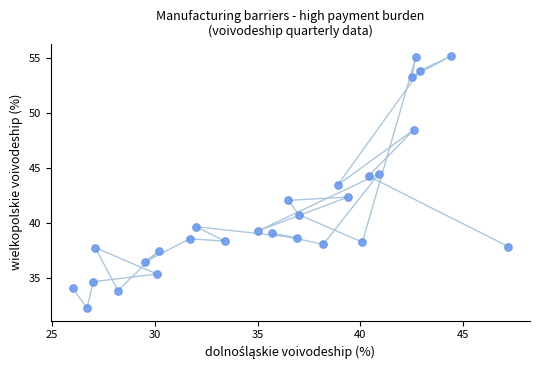

What is the range of X values (max minus min)?

21.2